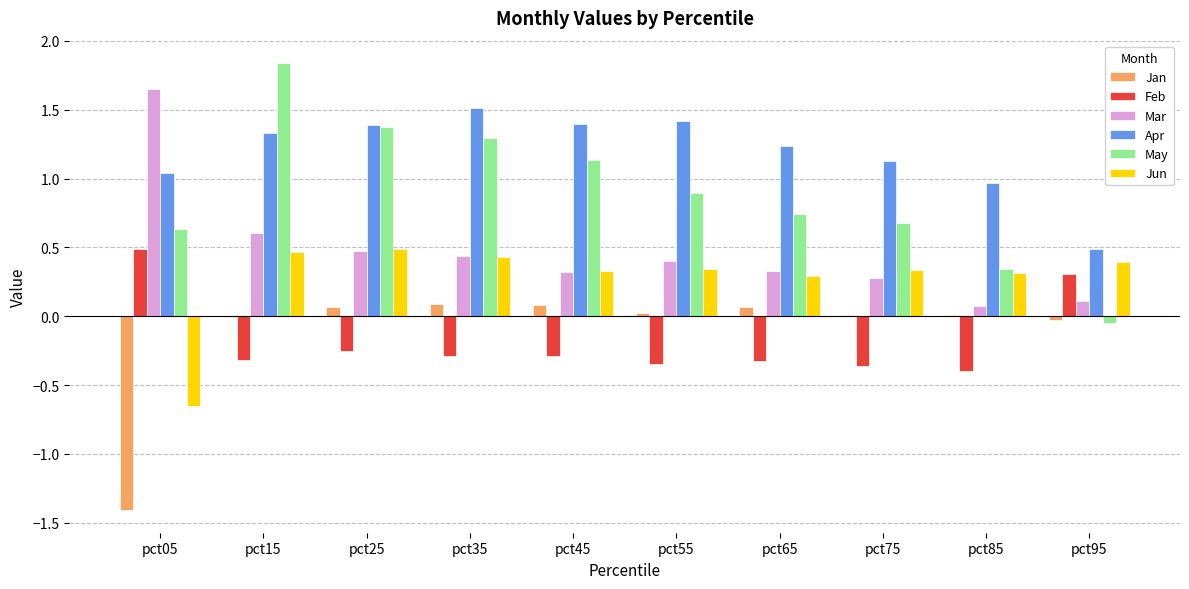

The Apr series shows 0.8 at pct45. True or false?

False